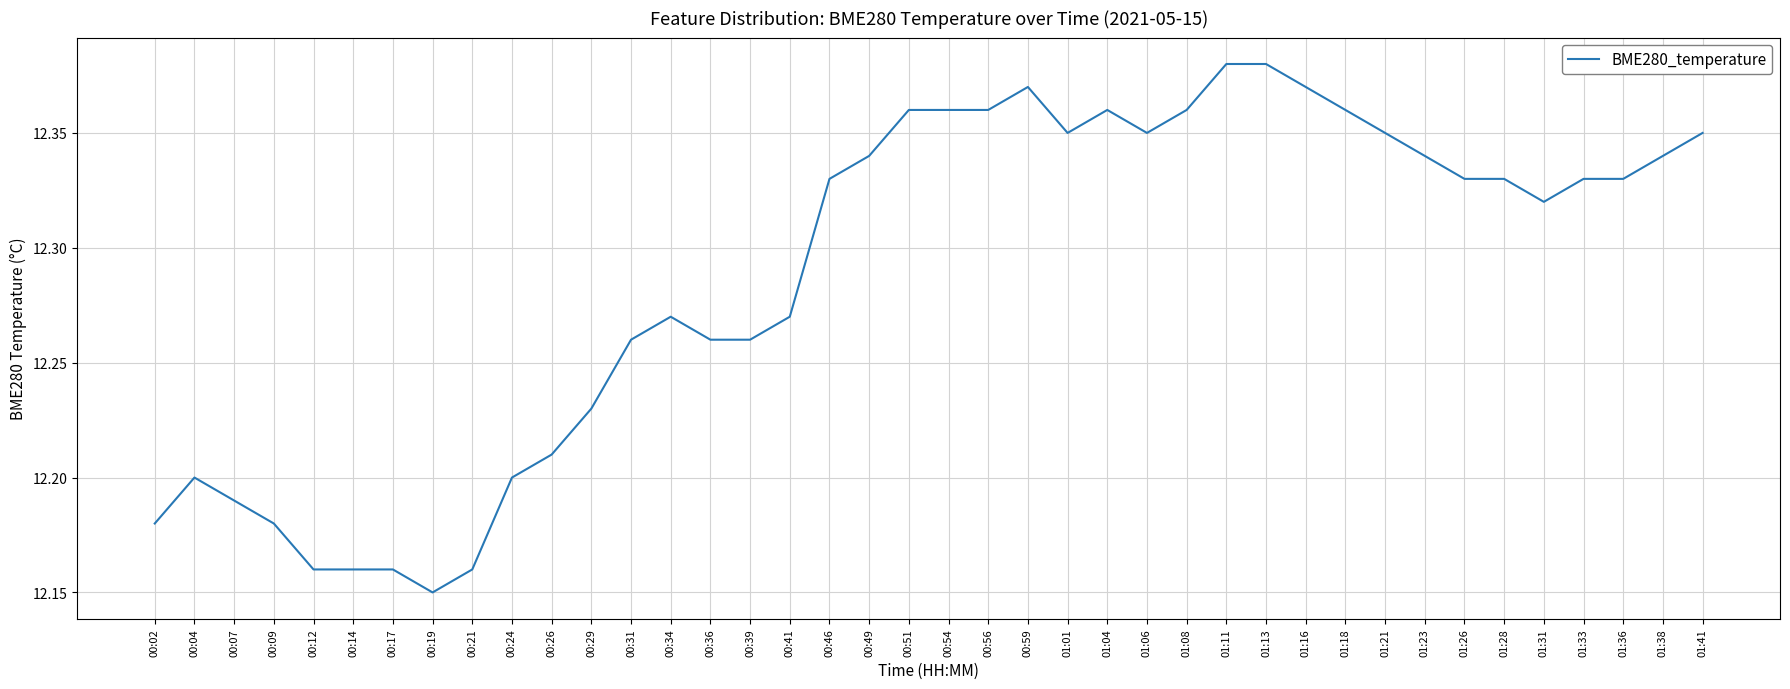

What position from the right is 00:51?

21